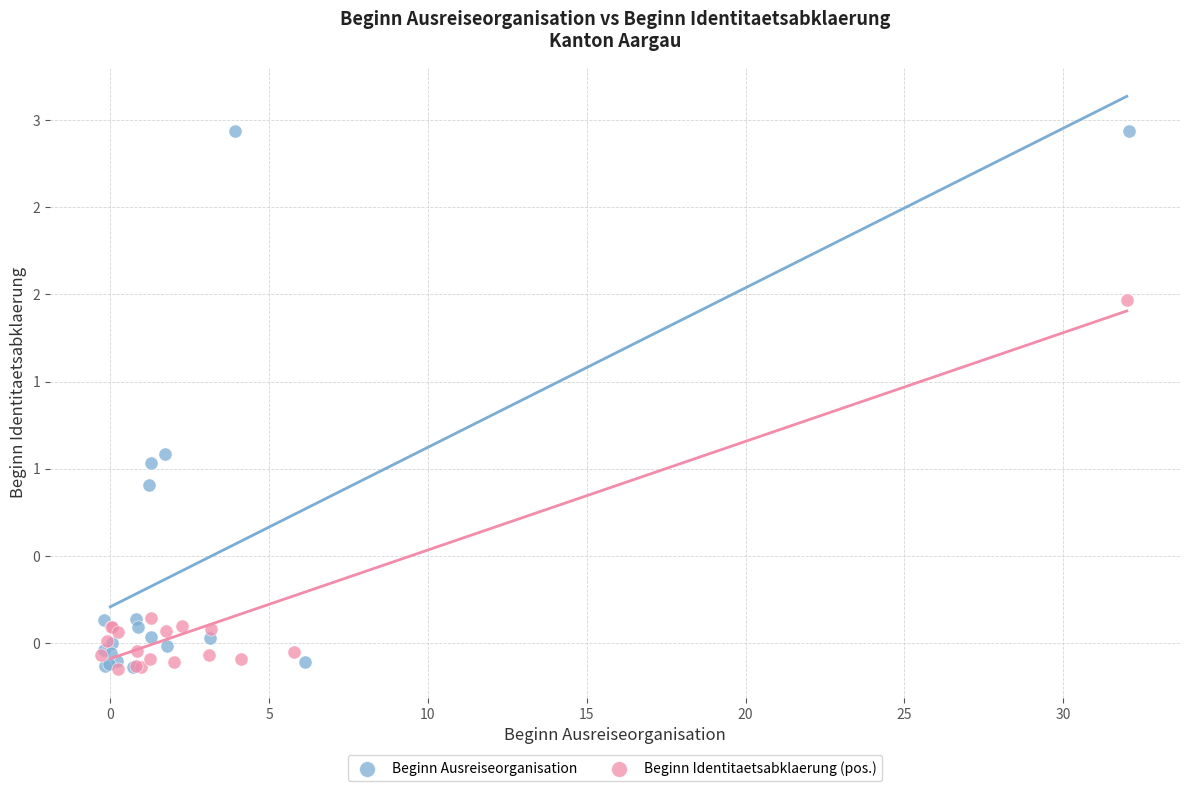

What are all the series names shown in the legend?

Beginn Ausreiseorganisation, Beginn Identitaetsabklaerung (pos.)